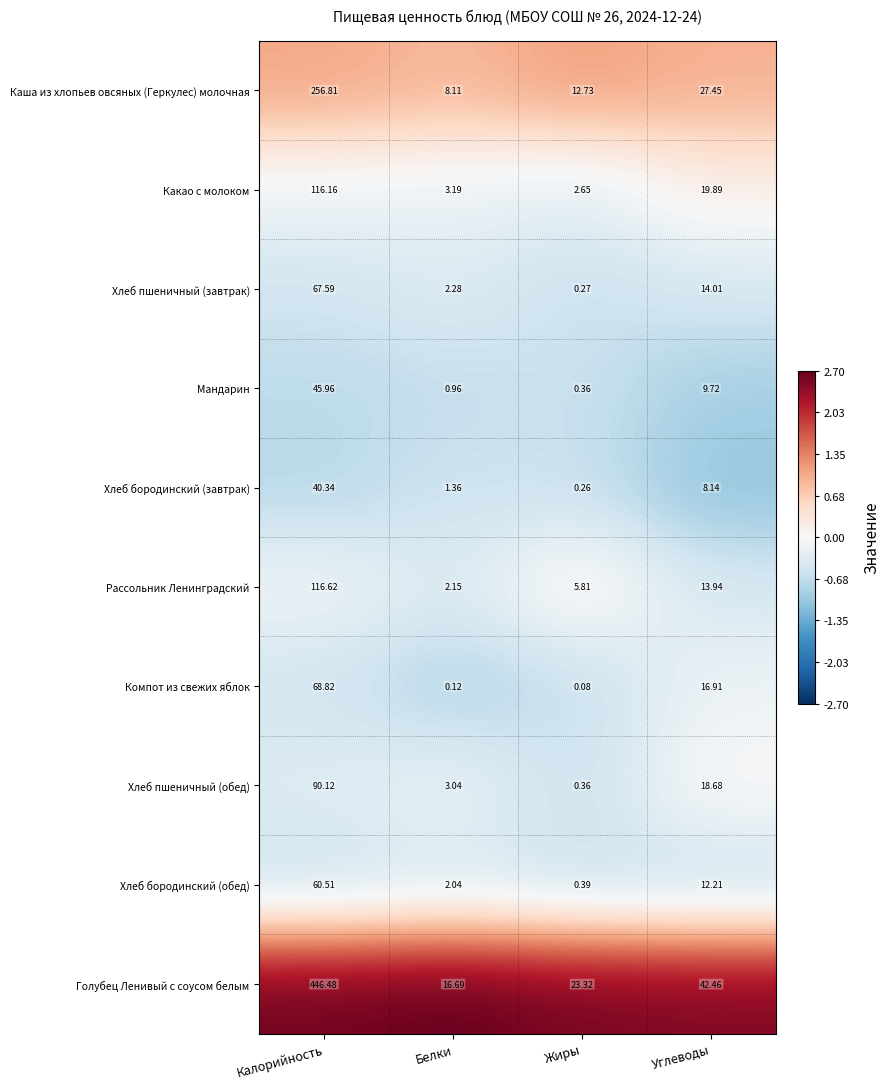

Count the number of categories in the chart.

4